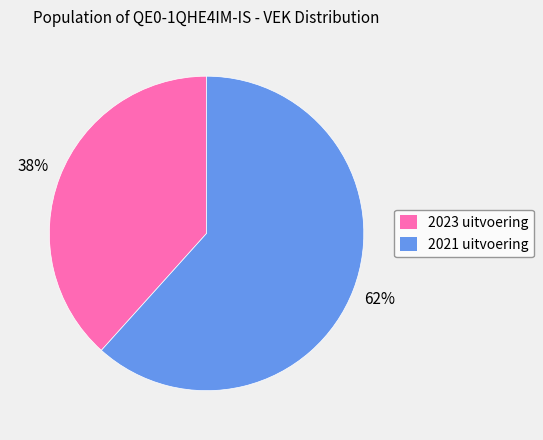

What is the smallest slice in the pie chart?

2023 uitvoering